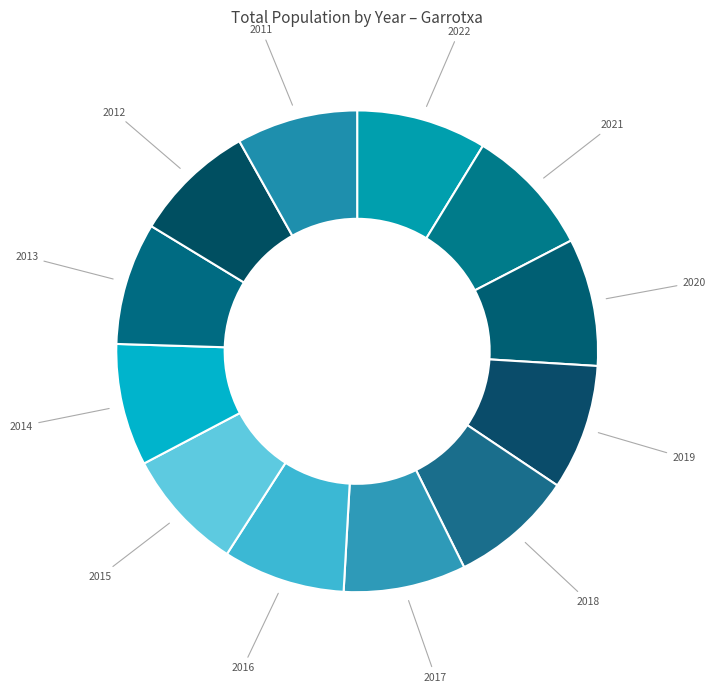

Is there any slice that represents more than half of the pie?

No